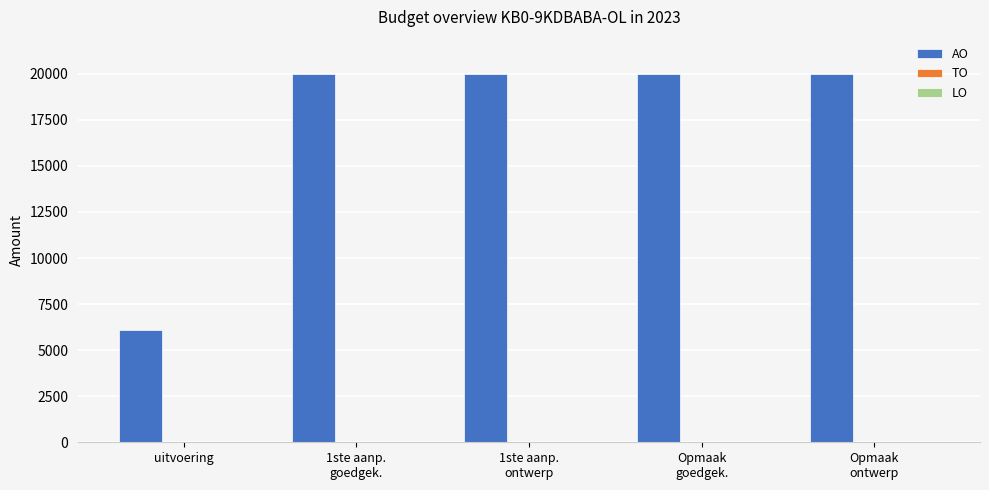

What is the smallest value displayed?

6089